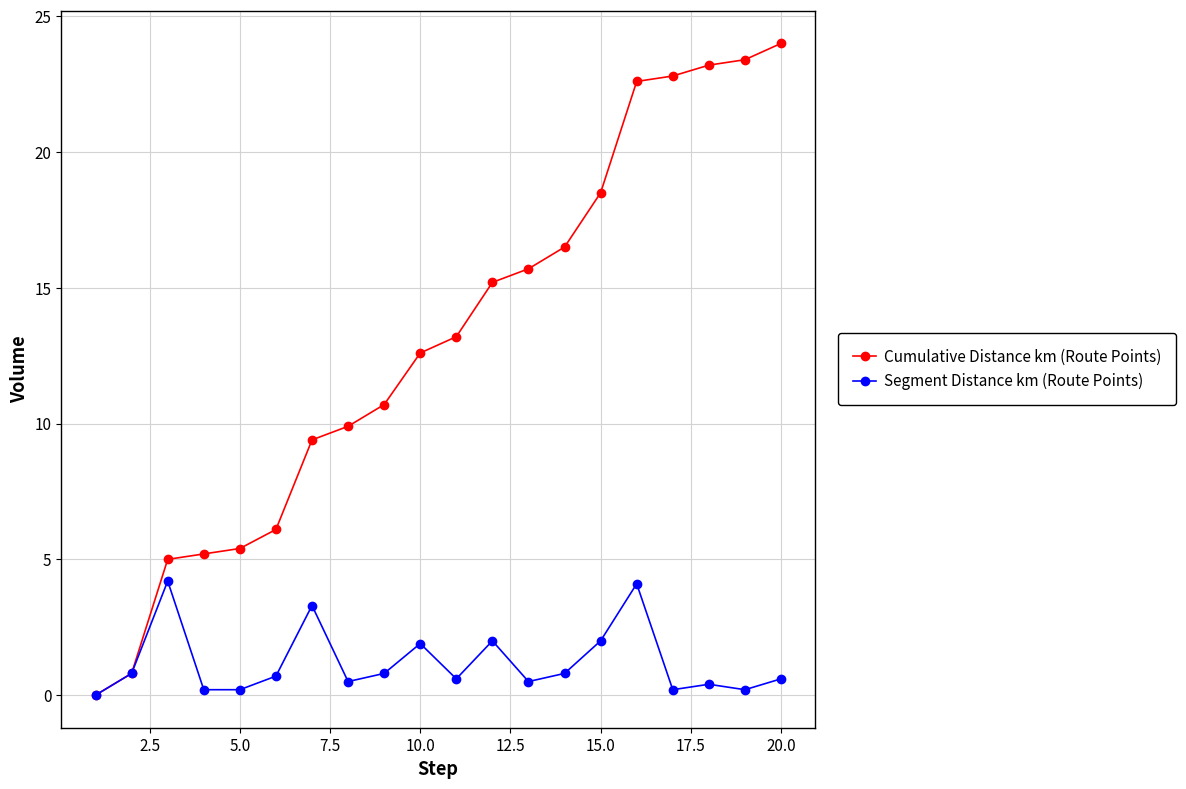

Which series has the largest total across all categories?

Cumulative Distance km (Route Points)